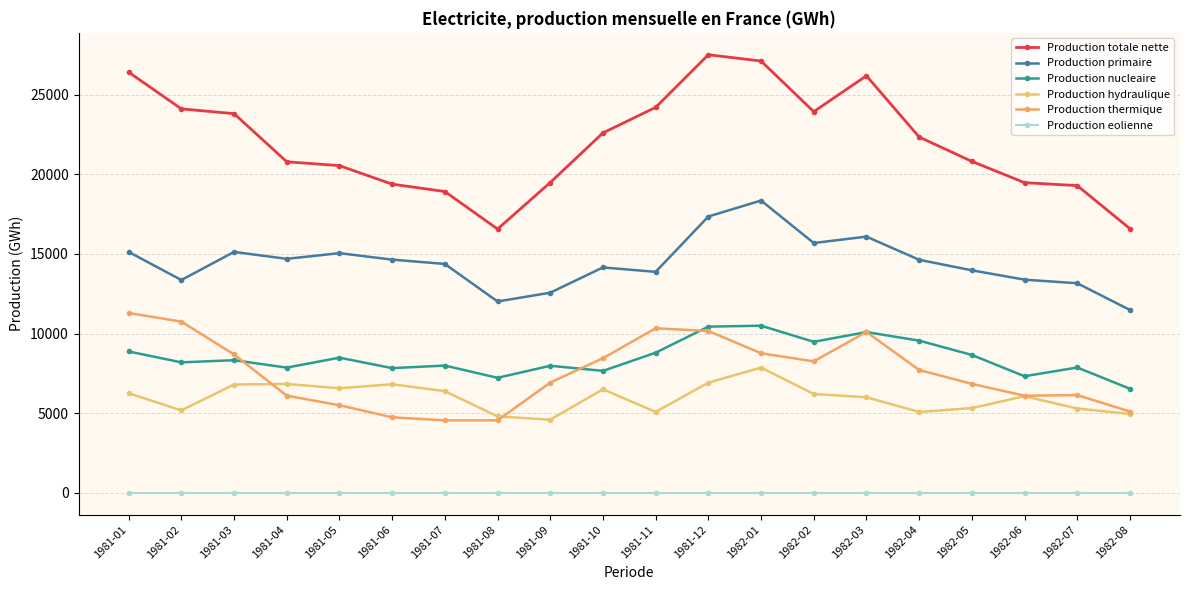

Between 1982-01 and 1982-02, which is larger?

1982-01